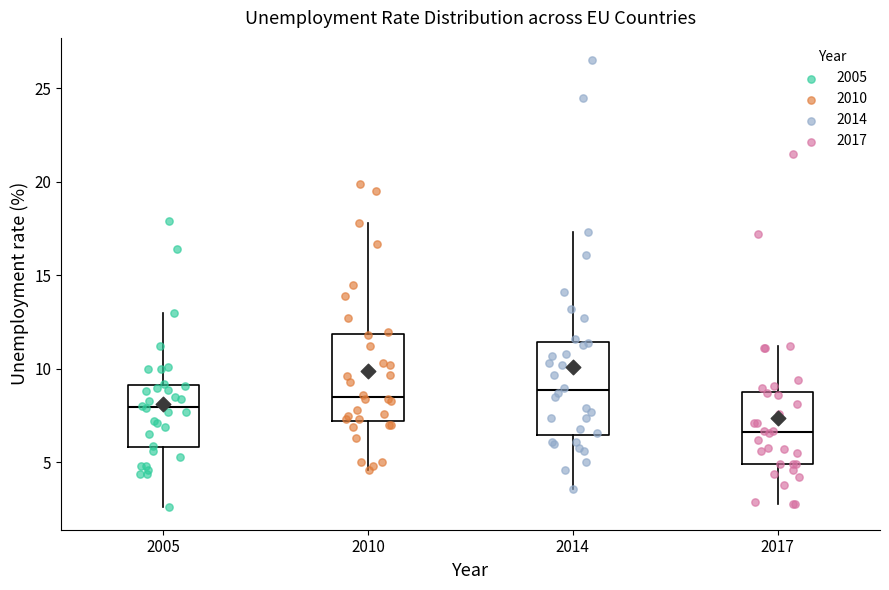

Reading left to right, read every box against the y-axis: the position of its median line, the range the box covers, and the ends of its whiskers. The values are not printed on the chart, so give them approximately, as read against the axis.

2005: median 8.0, box 6.0 to 9.0, whiskers 2.5 to 13.0
2010: median 8.5, box 7.0 to 12.0, whiskers 4.5 to 18.0
2014: median 9.0, box 6.5 to 11.5, whiskers 3.5 to 17.5
2017: median 6.5, box 5.0 to 9.0, whiskers 3.0 to 11.0